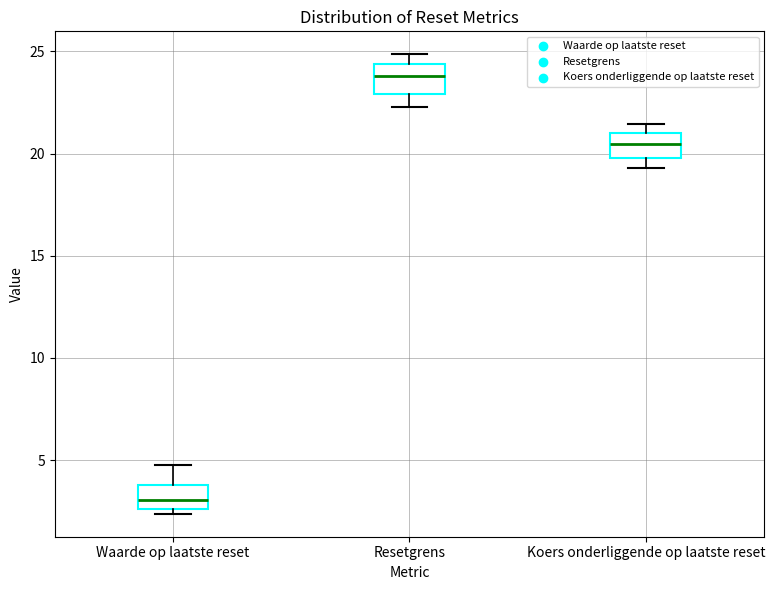

Reading left to right, read every box against the y-axis: the position of its median line, the range the box covers, and the ends of its whiskers. The values are not printed on the chart, so give them approximately, as read against the axis.

Waarde op laatste reset: median 3.0, box 2.5 to 4.0, whiskers 2.5 (just below the box's lower edge) to 5.0
Resetgrens: median 24.0, box 23.0 to 24.5, whiskers 22.5 to 25.0
Koers onderliggende op laatste reset: median 20.5, box 20.0 to 21.0, whiskers 19.5 to 21.5